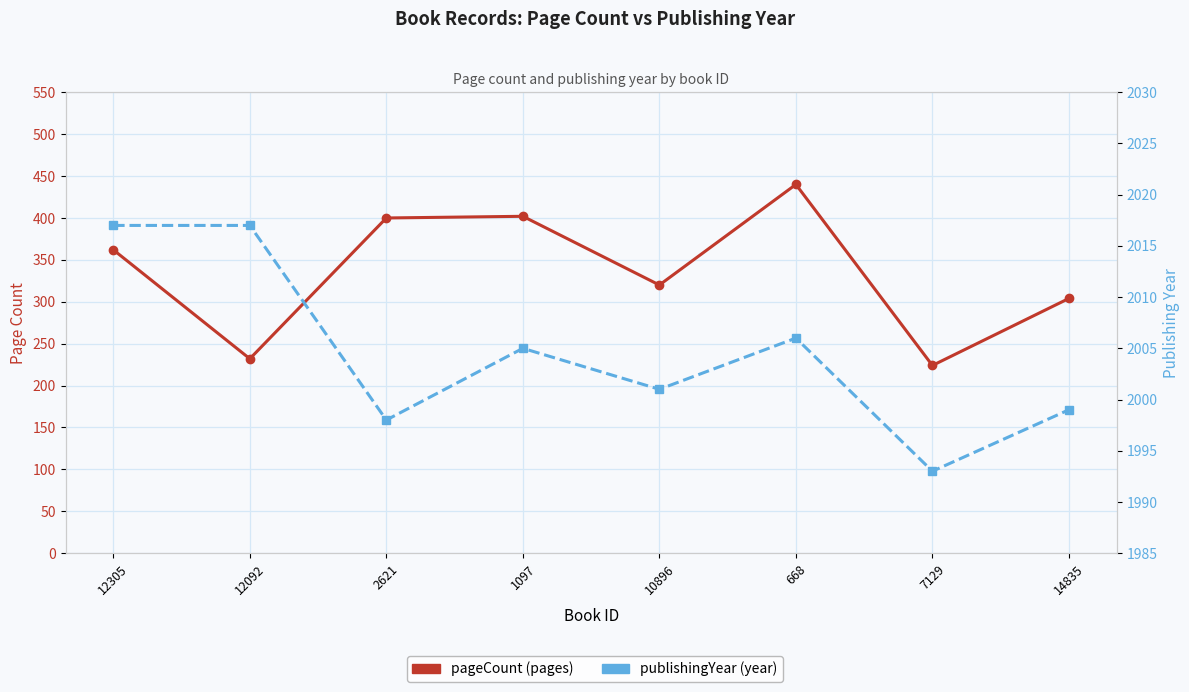

Between 10896 and 2621, which is larger?

2621